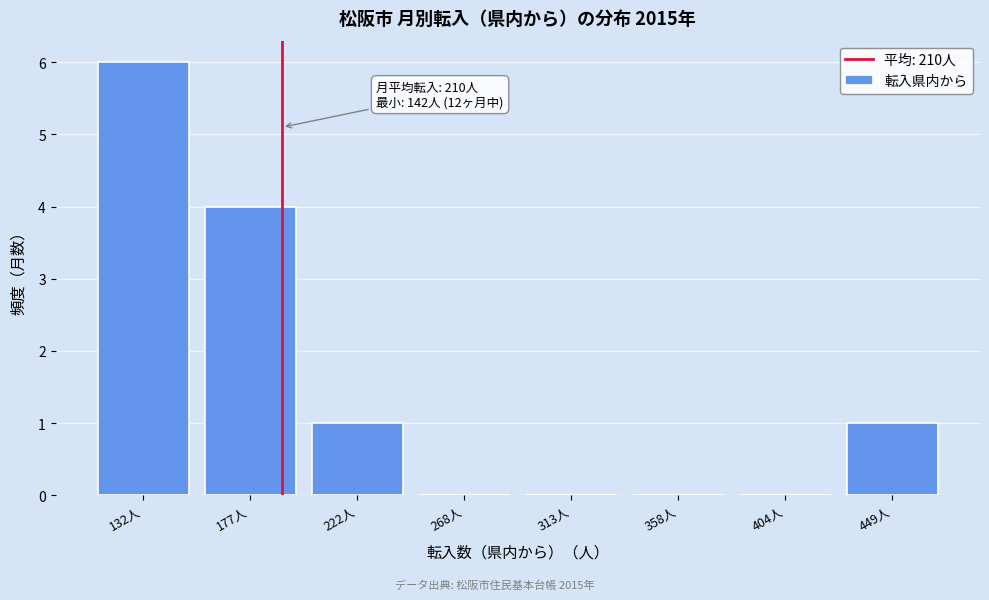

Reading left to right, extract all data points from this chart.

132人=6	177人=4	222人=1	268人=0	313人=0	358人=0	404人=0	449人=1